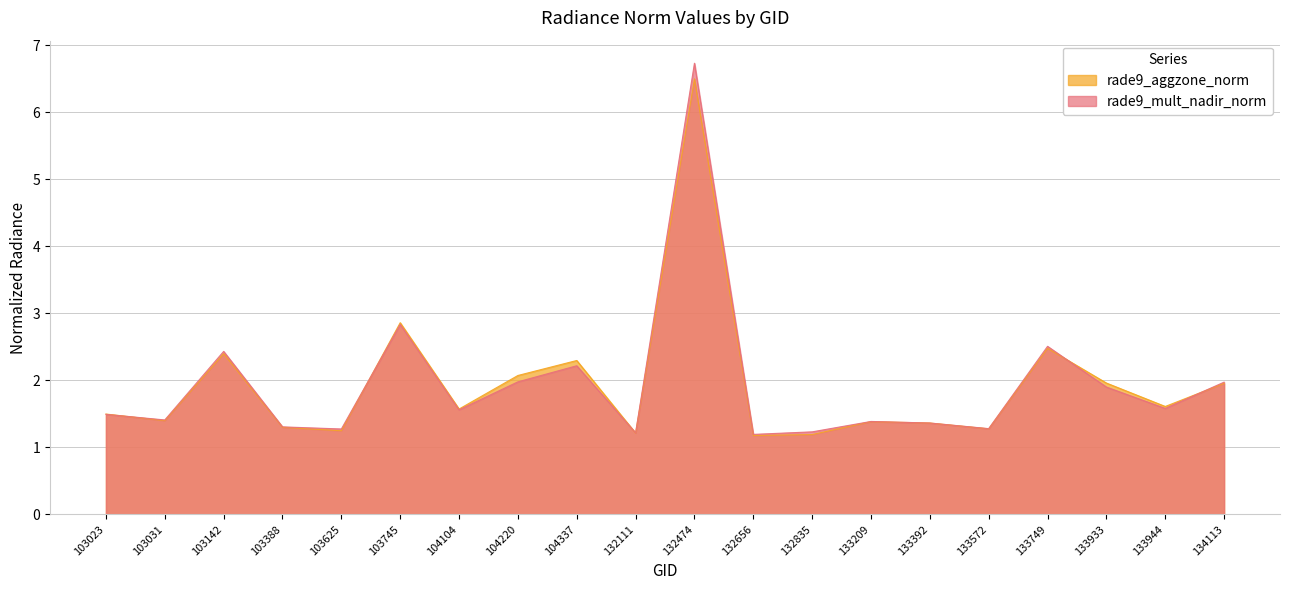

Which series changed the most between 132111 and 134113?

rade9_mult_nadir_norm